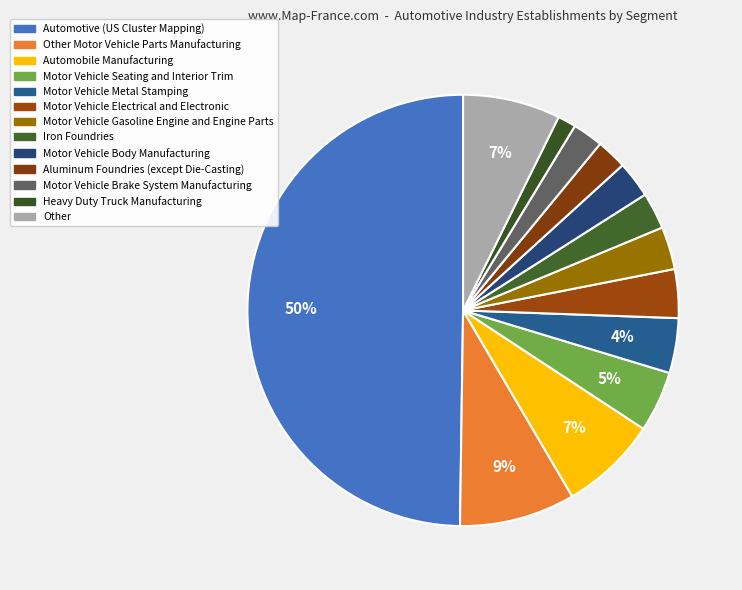

Which category has the biggest portion of the pie?

Automotive (US Cluster Mapping)